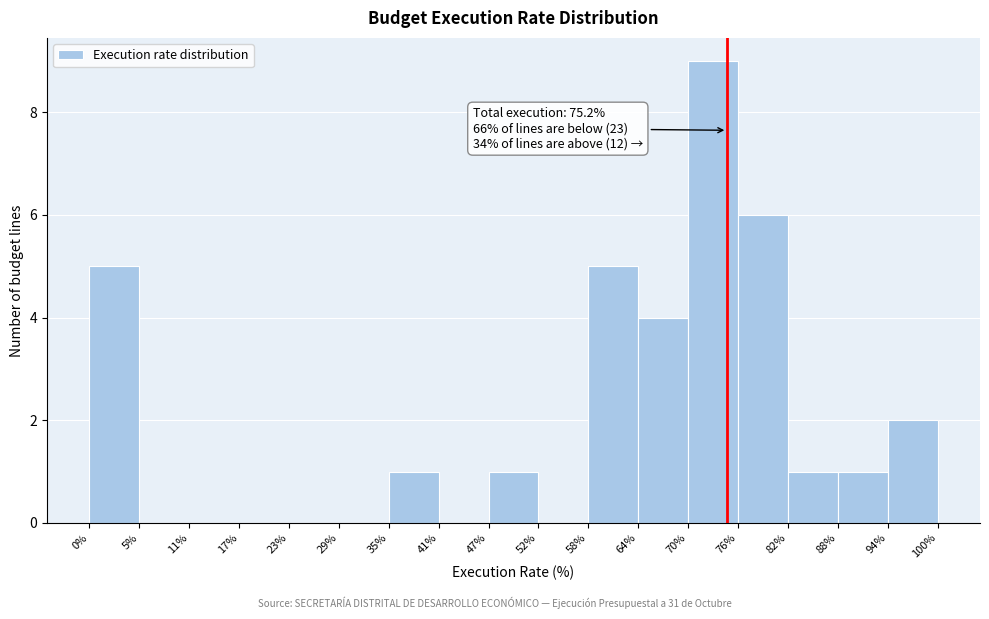

Over which range of the x-axis is the bar tallest?

70% to 76%